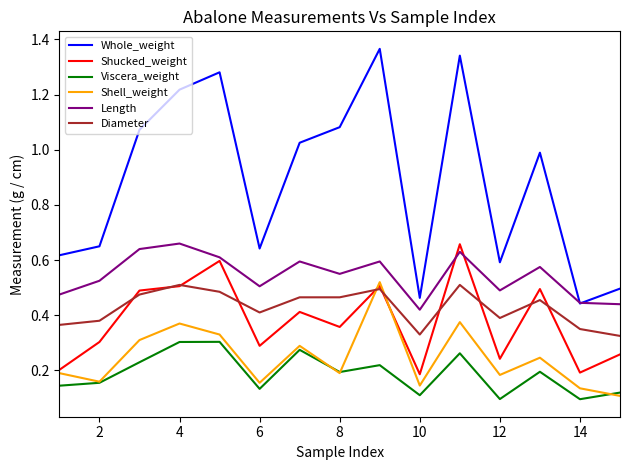

Which series has the widest spread of values?

Whole_weight